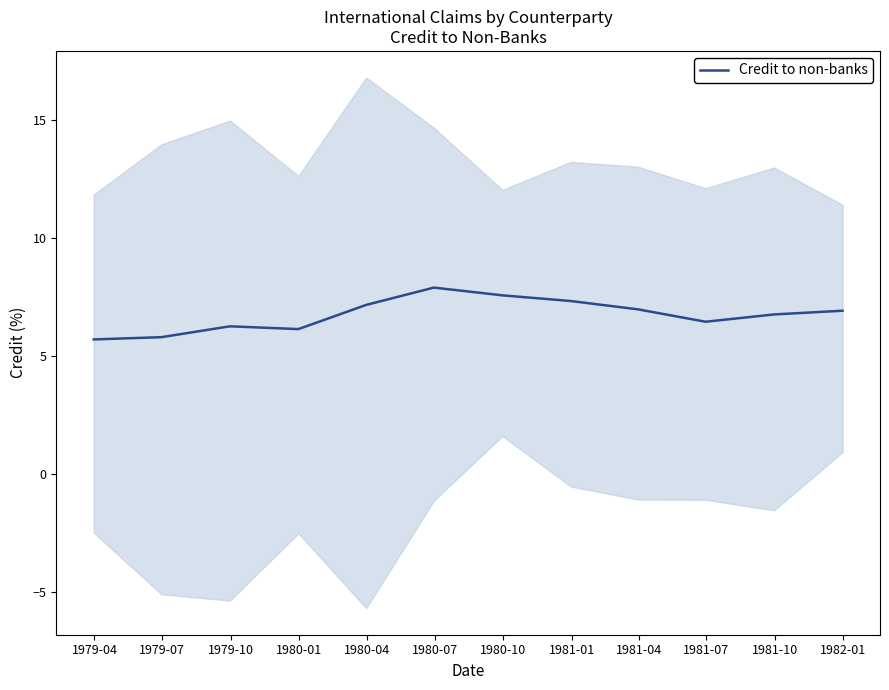

What is the highest value of the Credit to non-banks series?

7.9